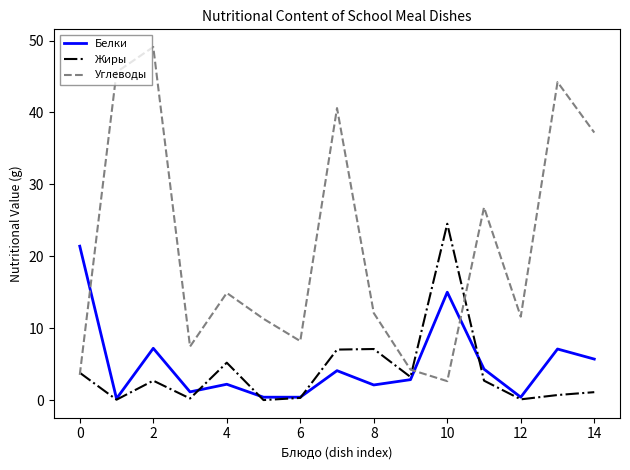

Which series has the largest range (max minus min)?

Углеводы